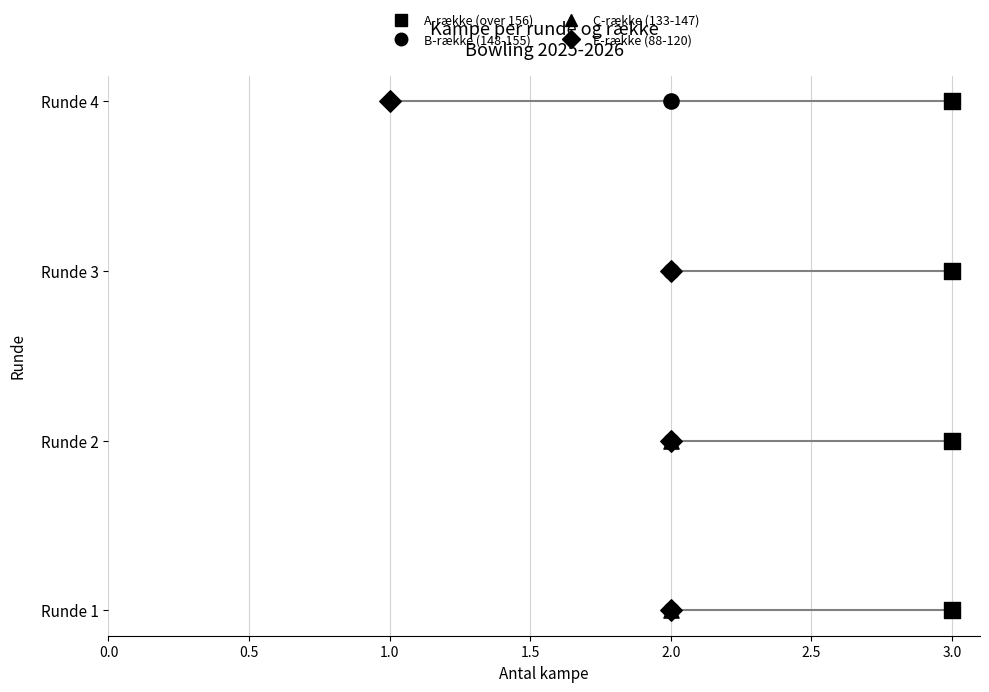

What are all the series names shown in the legend?

A-række (over 156), B-række (148-155), C-række (133-147), E-række (88-120)